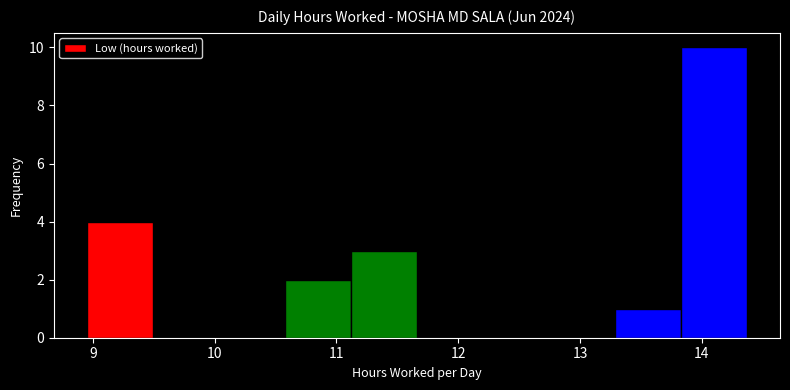

Over which range of the x-axis is the bar tallest?

13.8 to 14.4